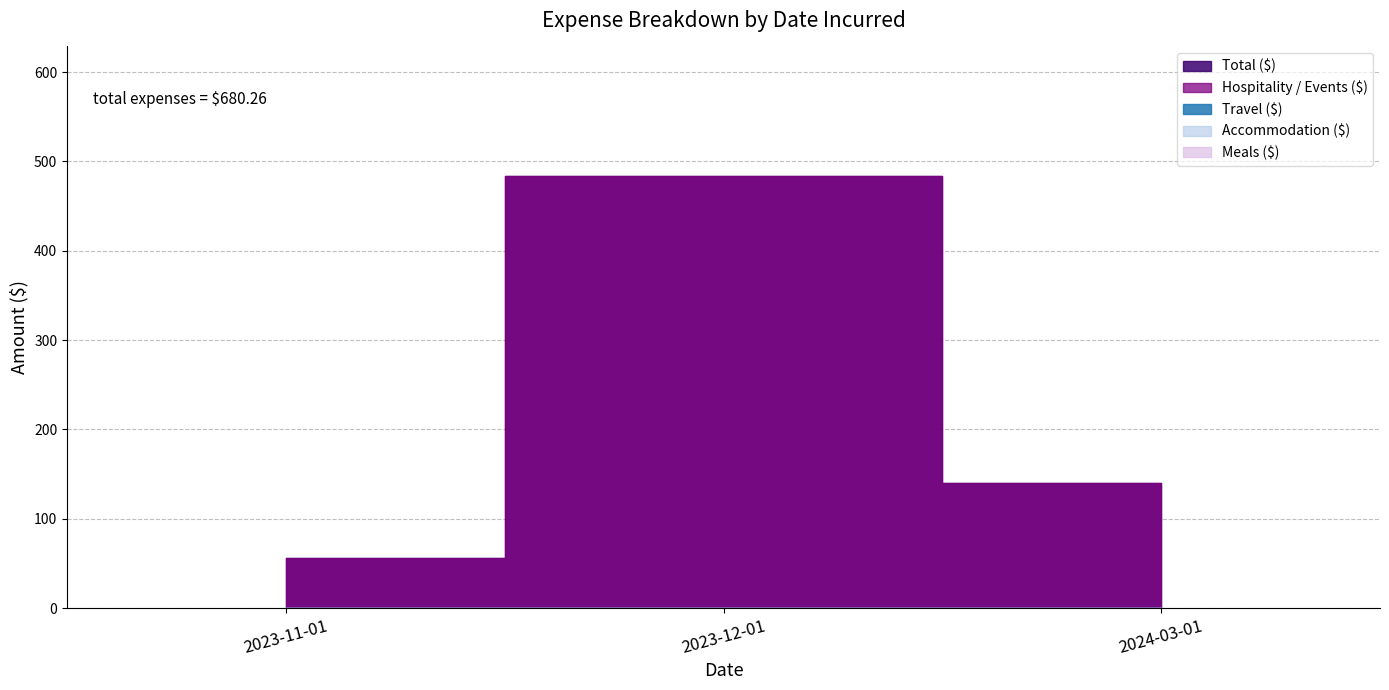

What position from the right is 2024-03-01?

1